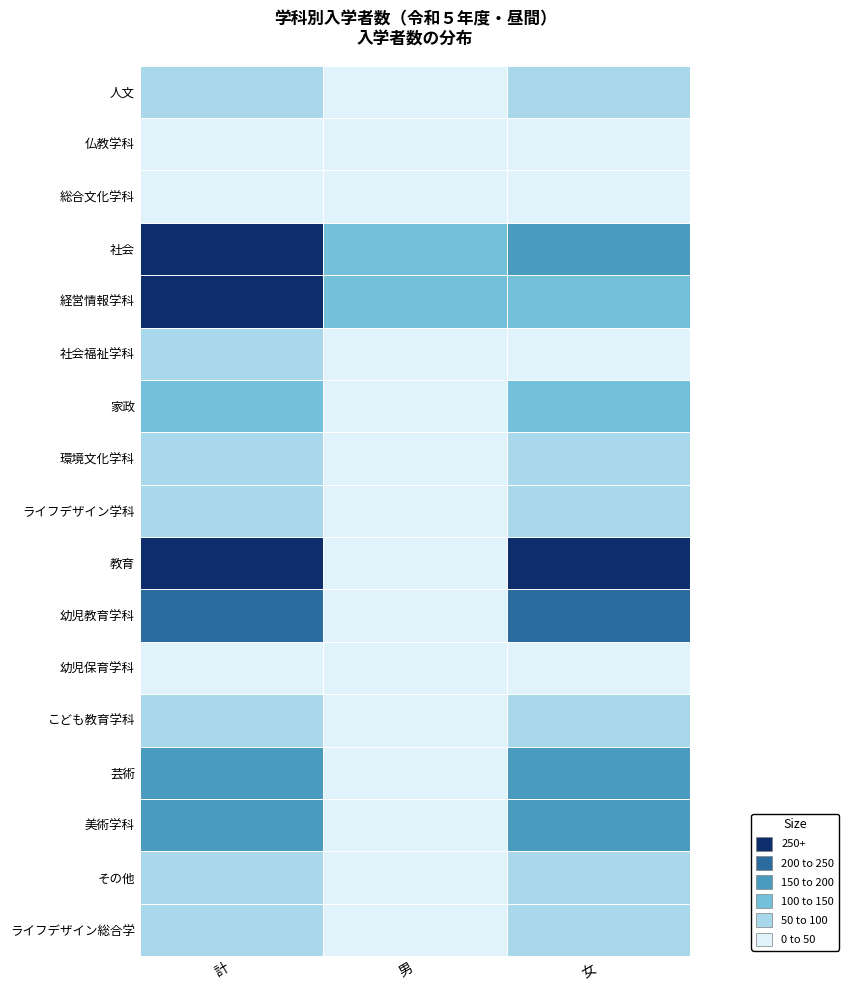

At which category does the chart reach its minimum across all series?

仏教学科